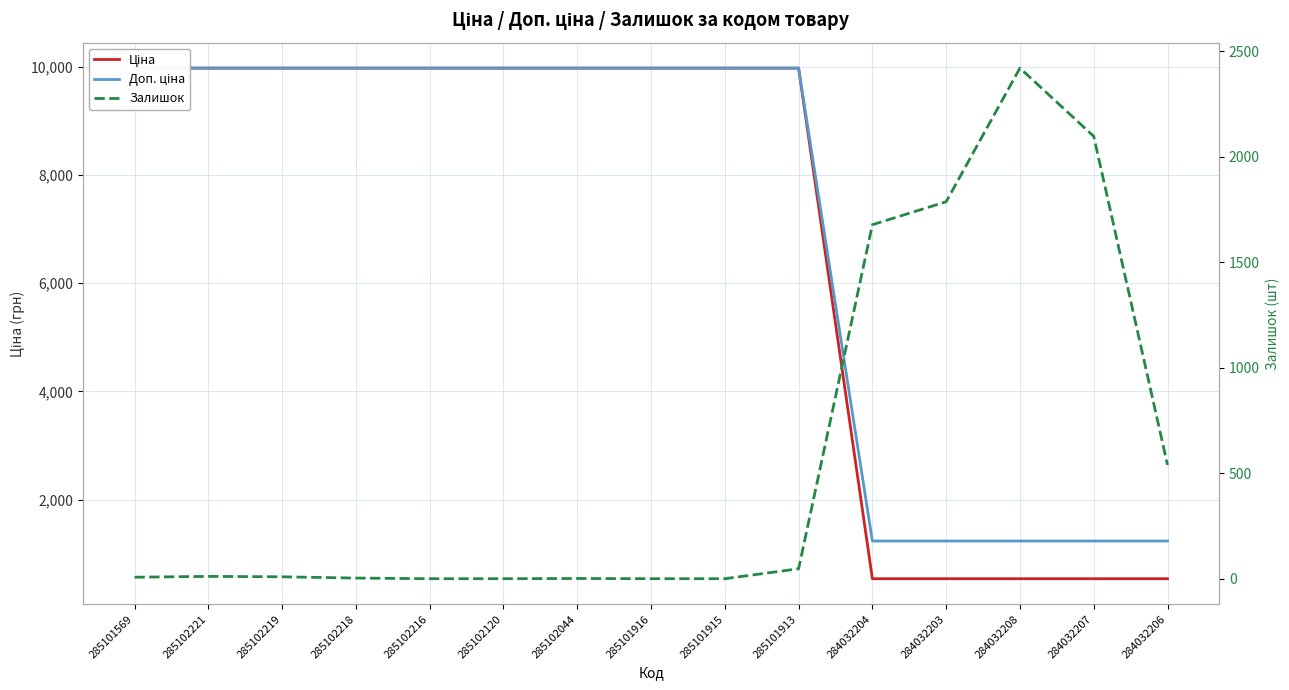

What is the average value of the Доп. ціна series?

7061.8